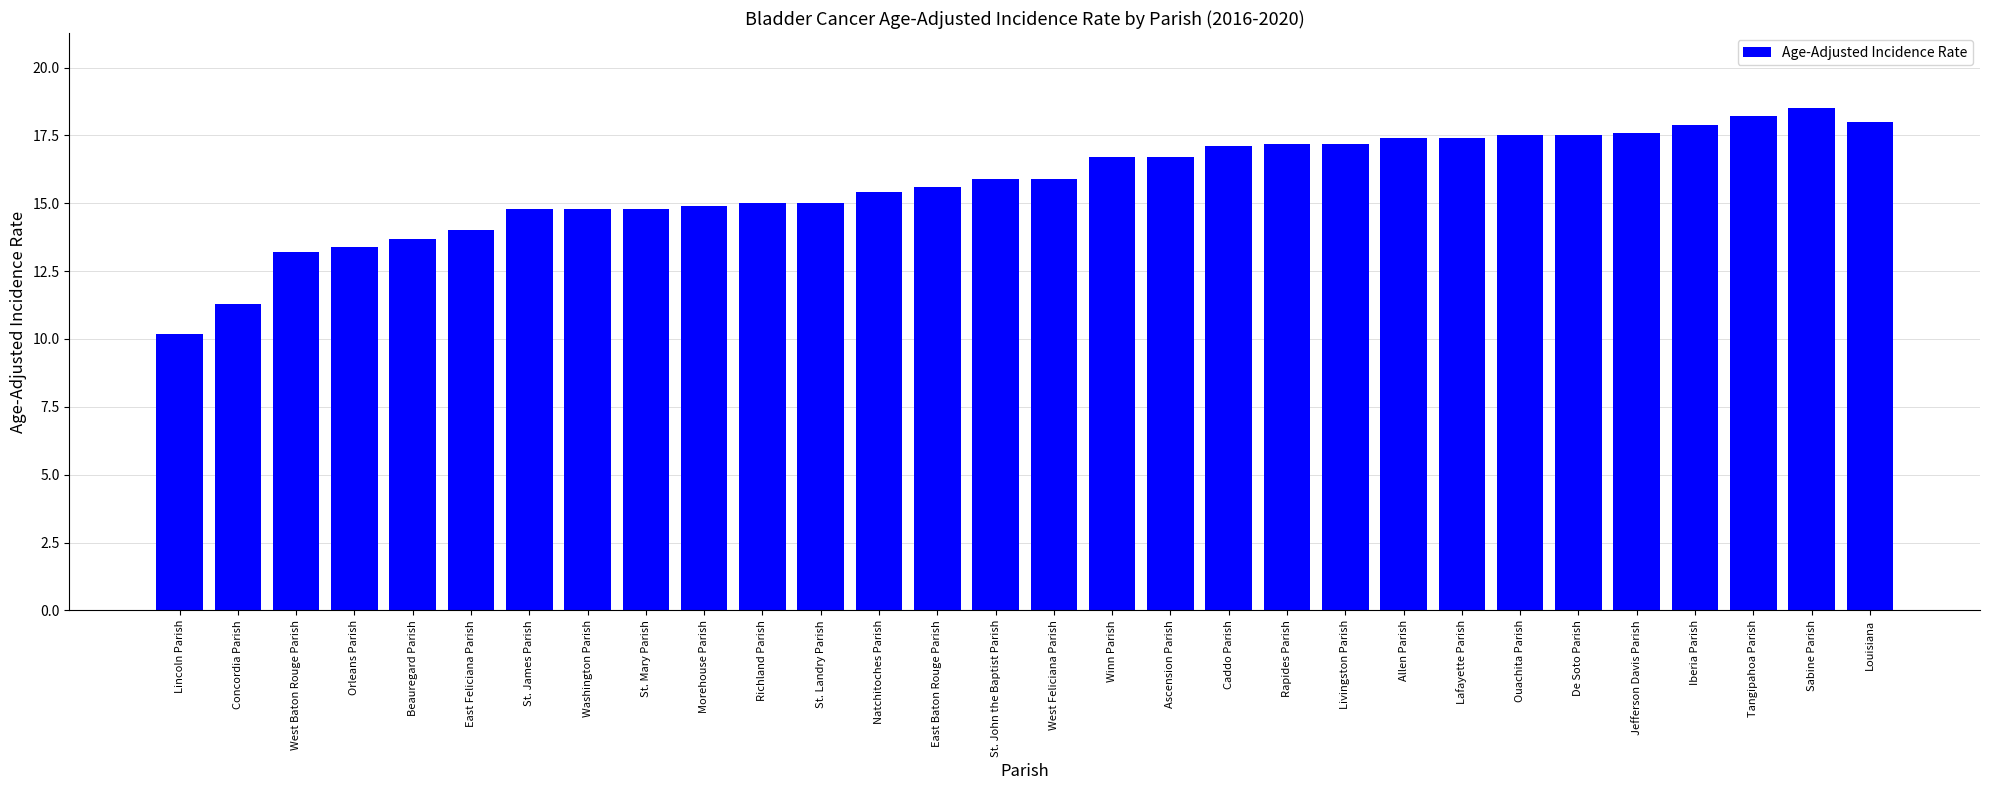

The chart shows a value of 9.5 at East Feliciana Parish. True or false?

False